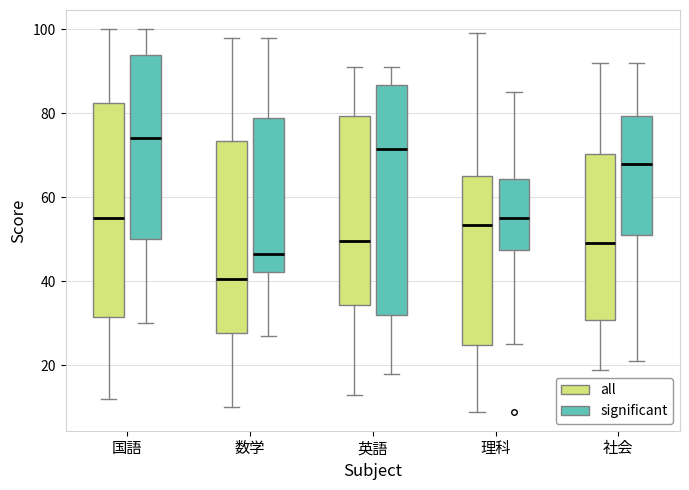

Reading left to right, read every box against the y-axis: the position of its median line, the range the box covers, and the ends of its whiskers. The values are not printed on the chart, so give them approximately, as read against the axis.

国語 (all): median 56, box 32 to 82, whiskers 12 to 100
国語 (significant): median 74, box 50 to 94, whiskers 30 to 100
数学 (all): median 40, box 28 to 74, whiskers 10 to 98
数学 (significant): median 46, box 42 to 78, whiskers 28 to 98
英語 (all): median 50, box 34 to 80, whiskers 14 to 92
英語 (significant): median 72, box 32 to 86, whiskers 18 to 92
理科 (all): median 54, box 24 to 66, whiskers 10 to 100
理科 (significant): median 56, box 48 to 64, whiskers 26 to 86
社会 (all): median 50, box 30 to 70, whiskers 20 to 92
社会 (significant): median 68, box 52 to 80, whiskers 22 to 92